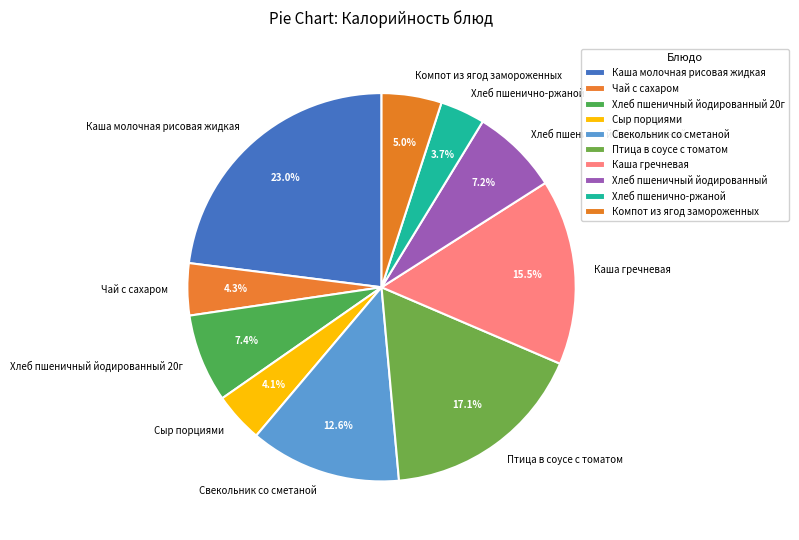

Count the number of slices in the pie.

10